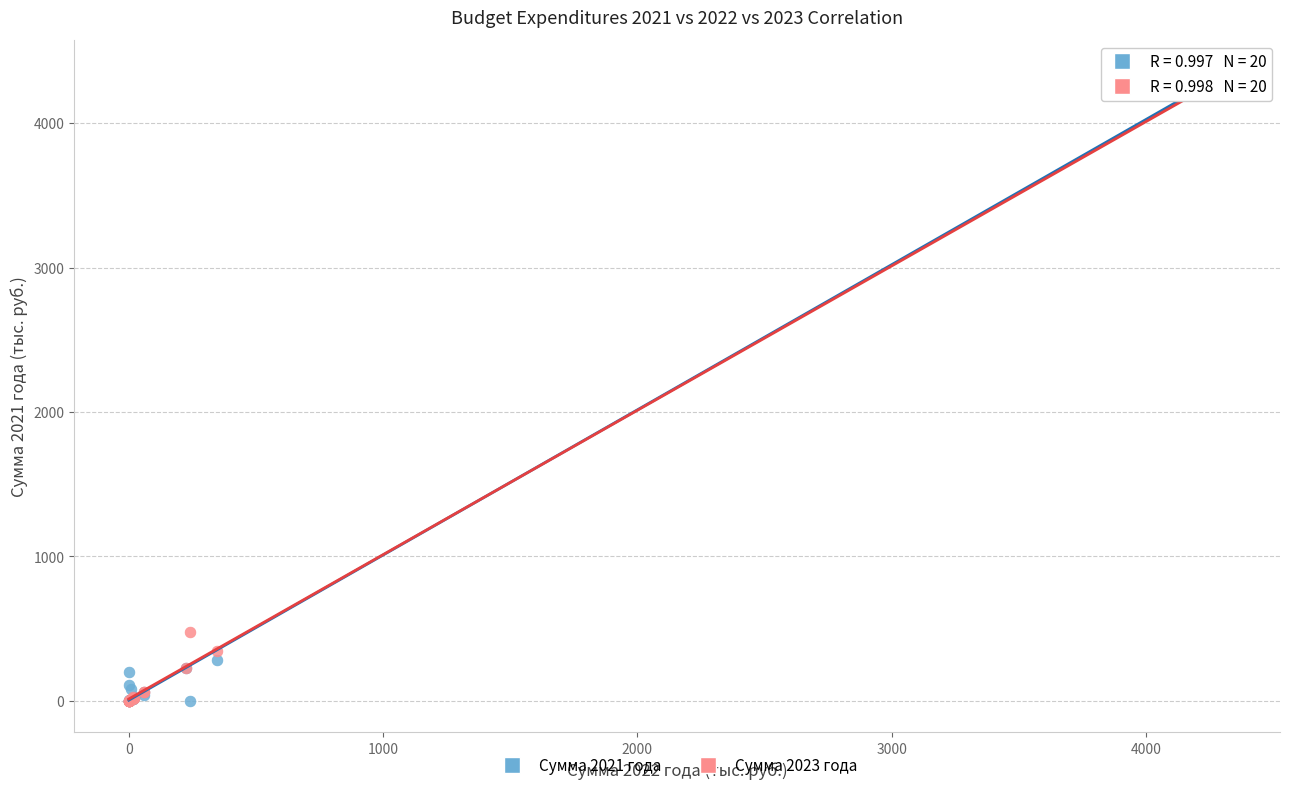

What are all the series names shown in the legend?

Сумма 2021 года, Сумма 2023 года